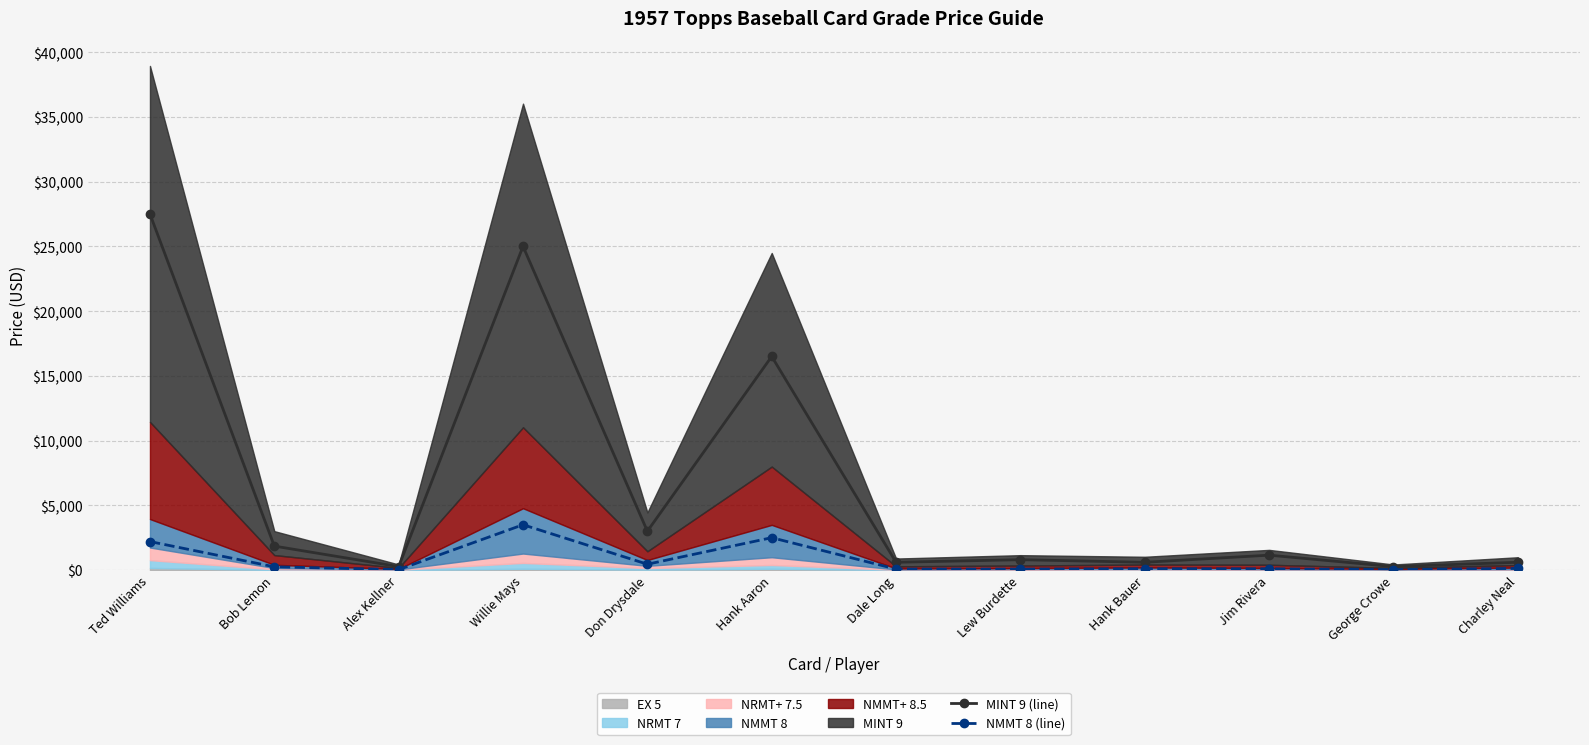

Where does the EX 5 series first go above 10?

Ted Williams